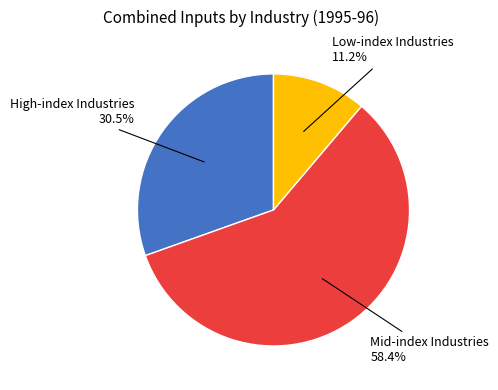

Does any single category account for the majority?

Yes